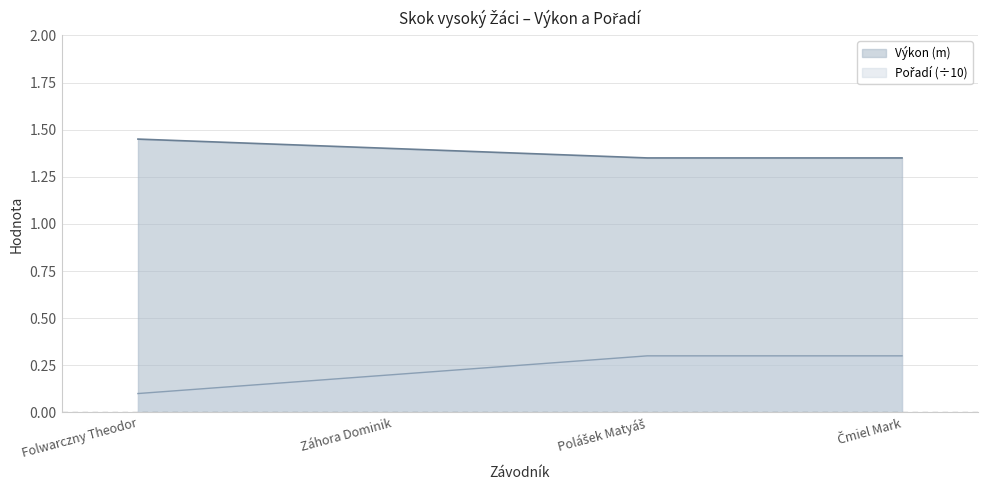

Count the number of categories in the chart.

4